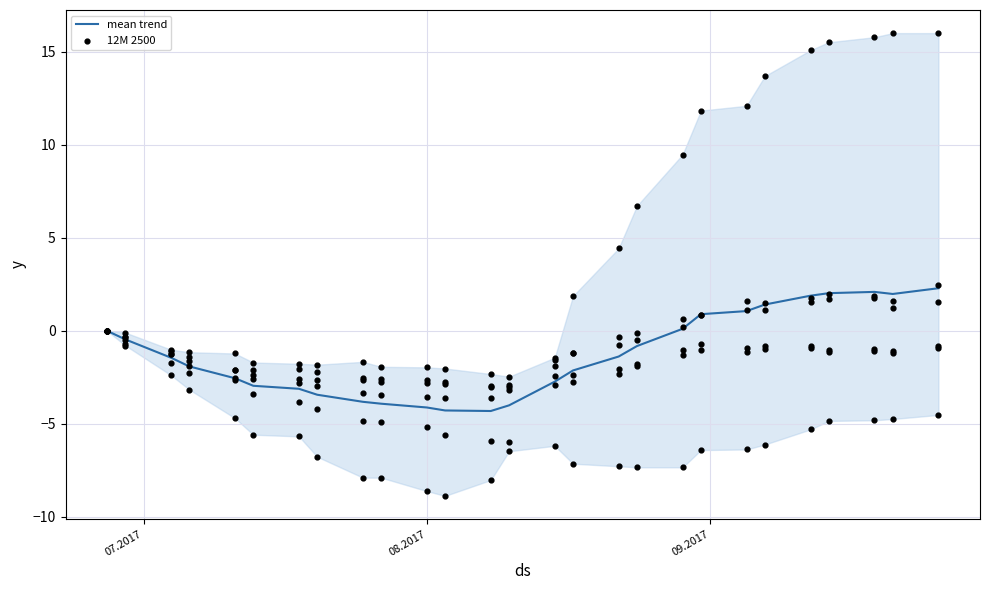

What is the lowest value of the mean trend series?

-4.3